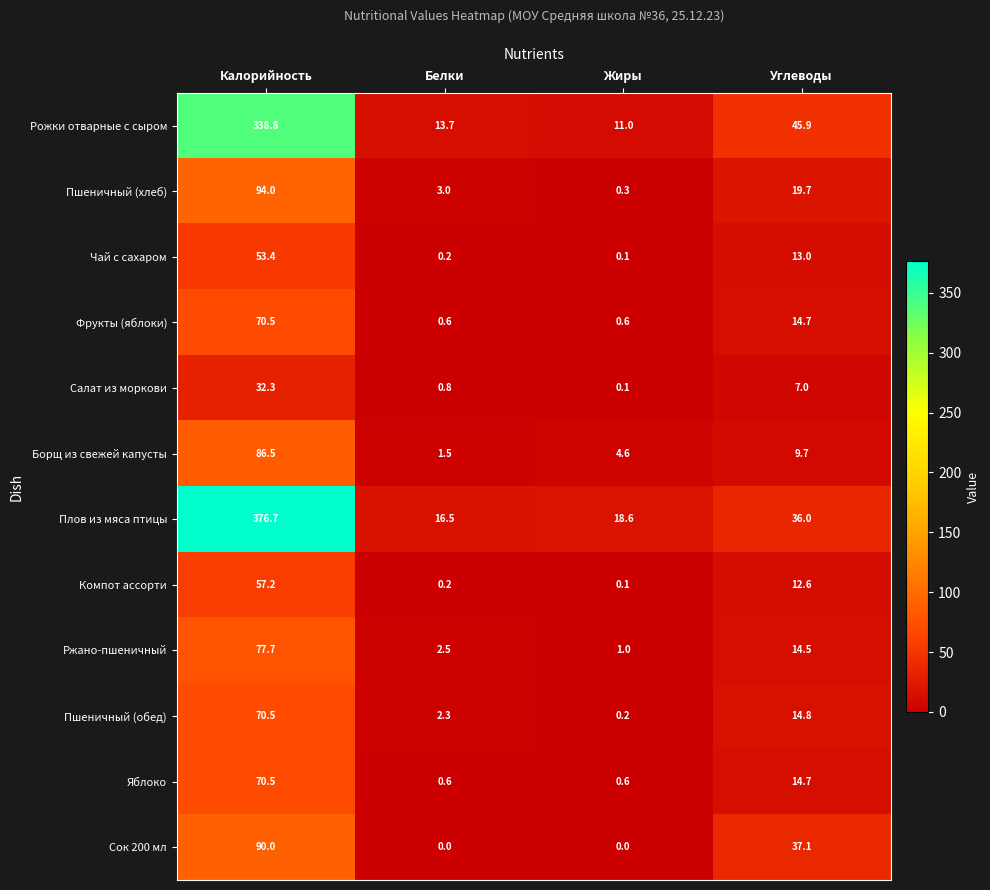

Which category has the lowest value in the Ржано-пшеничный series?

Жиры